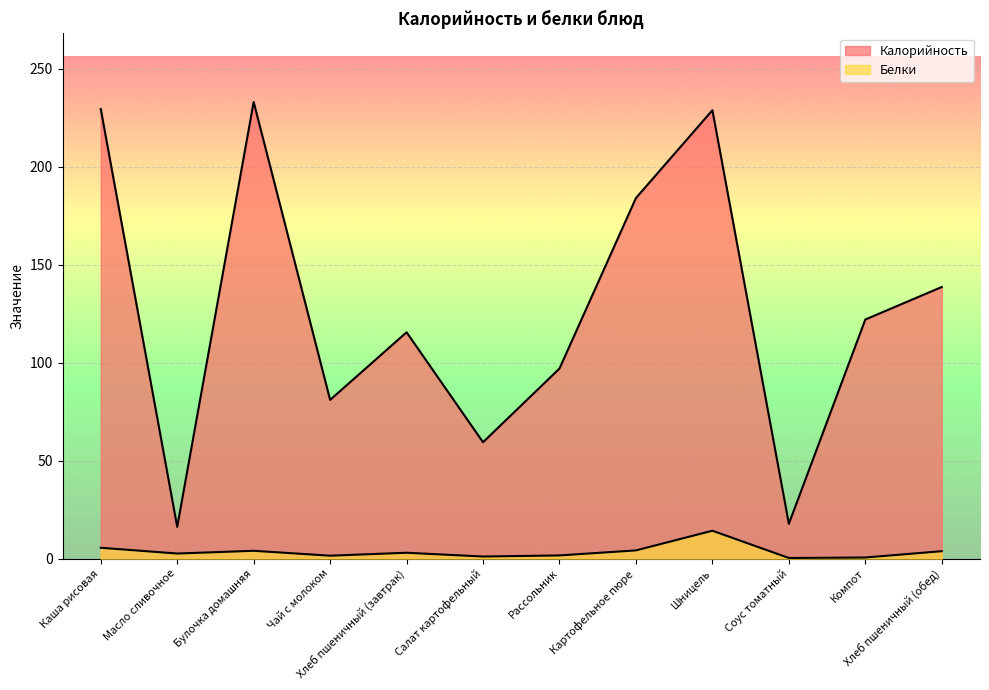

In Калорийность, how many points are lower than both neighbors (excluding endpoints)?

4